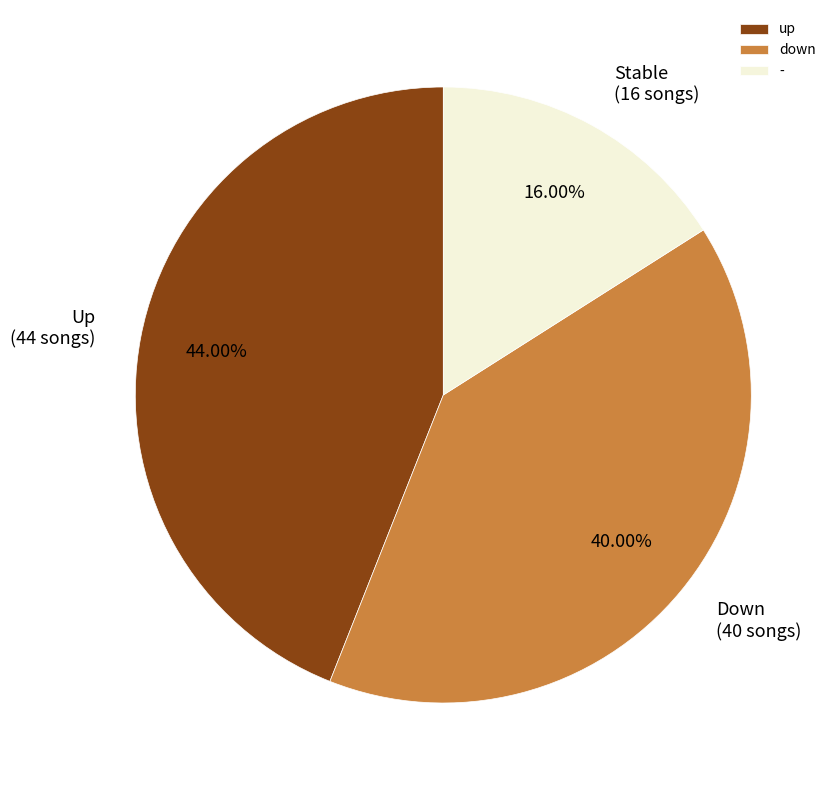

Rank the categories by value from highest to lowest.

up, down, -